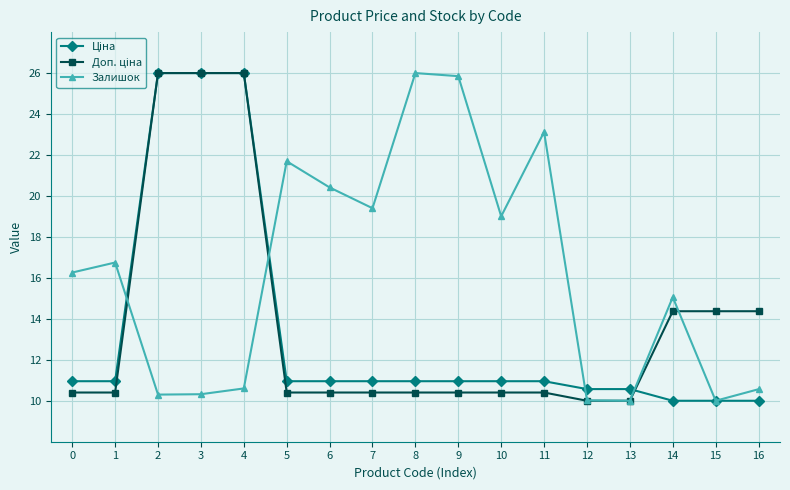

Is it true that Залишок equals 25.8 at 9?

True